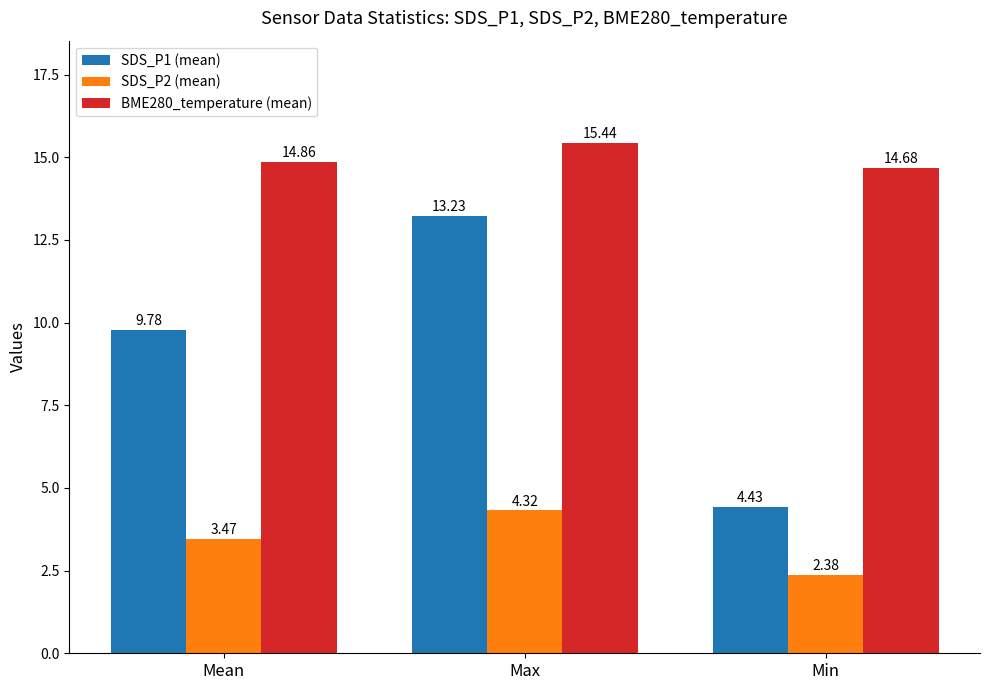

Which series has the largest total across all categories?

BME280_temperature (mean)